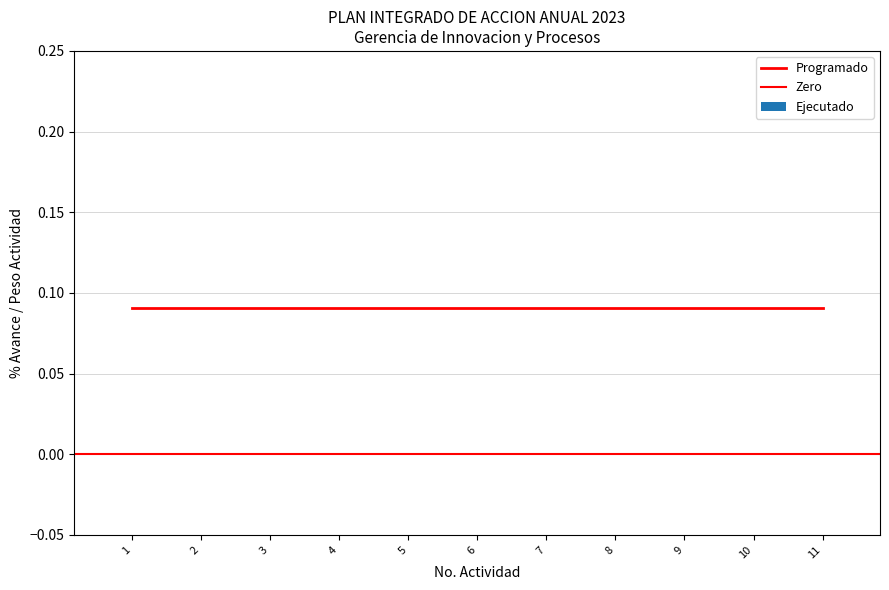

Reading left to right, transcribe all the data shown in this chart.

Ejecutado: 1=0.0	2=0.0	3=0.0	4=0.0	5=0.0	6=0.0	7=0.0	8=0.0	9=0.0	10=0.0	11=0.0
Programado: 1=0.1	2=0.1	3=0.1	4=0.1	5=0.1	6=0.1	7=0.1	8=0.1	9=0.1	10=0.1	11=0.1